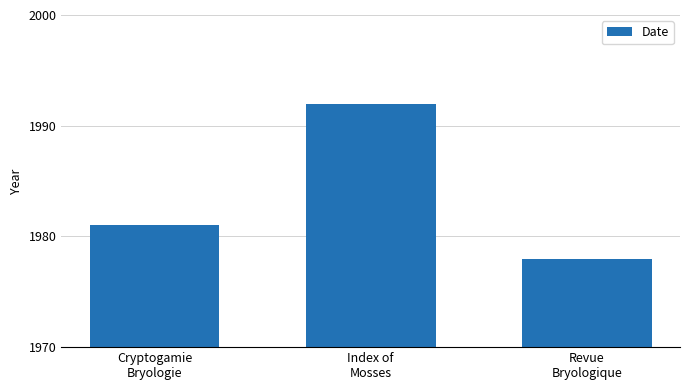

How many categories are shown in the chart?

3